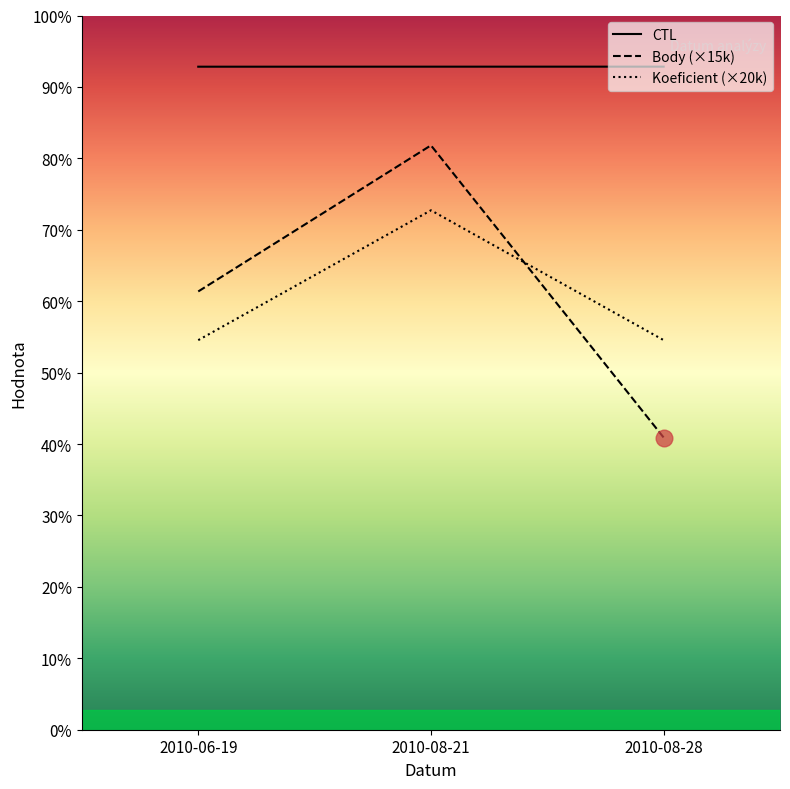

Rank the categories by Koeficient value from highest to lowest.

2010-08-21, 2010-06-19, 2010-08-28